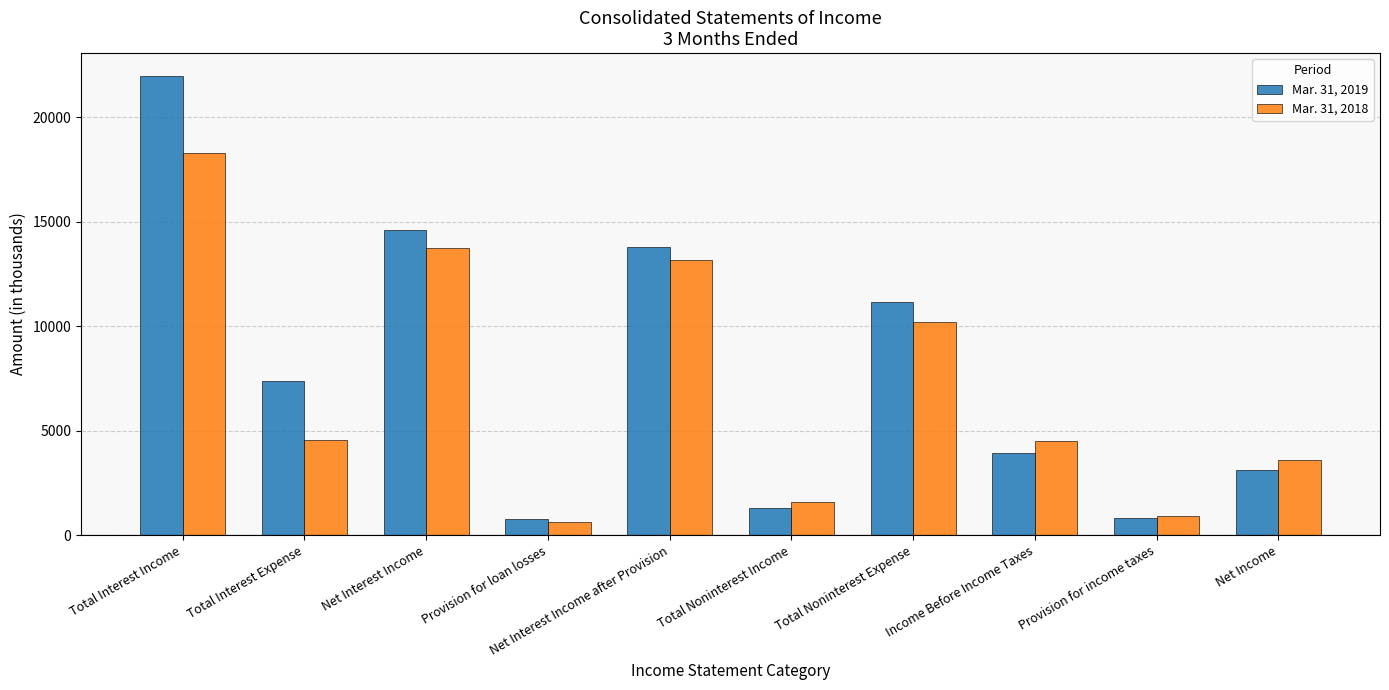

The value of Mar. 31, 2019 at Total Interest Expense is 4391. True or false?

False